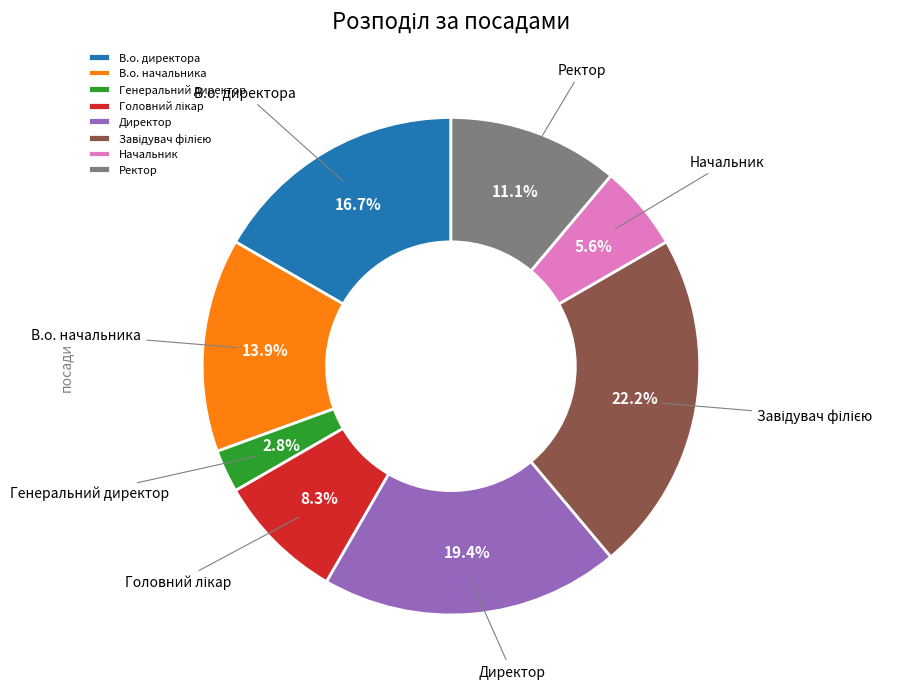

What is the ratio of the value at Ректор to the value at Директор?

0.6